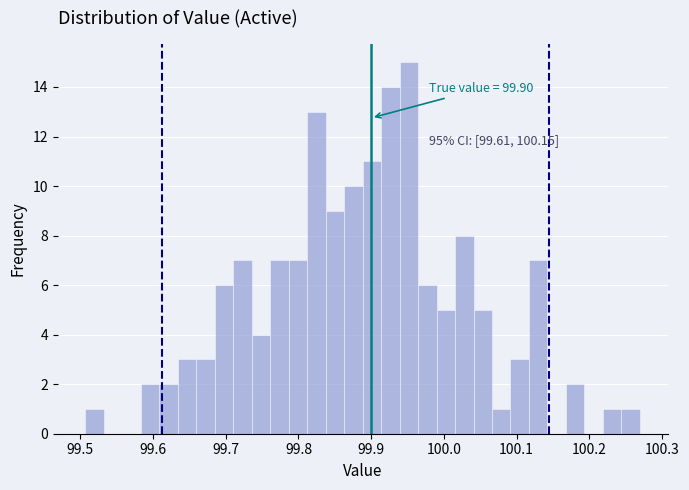

Around what value on the x-axis is the tallest bar? Give the approximate position of its centre, as read against the axis.

99.95